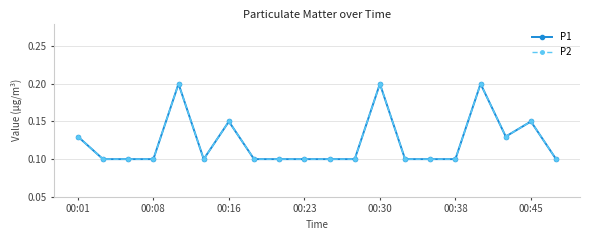

Does the chart have visible grid lines?

Yes